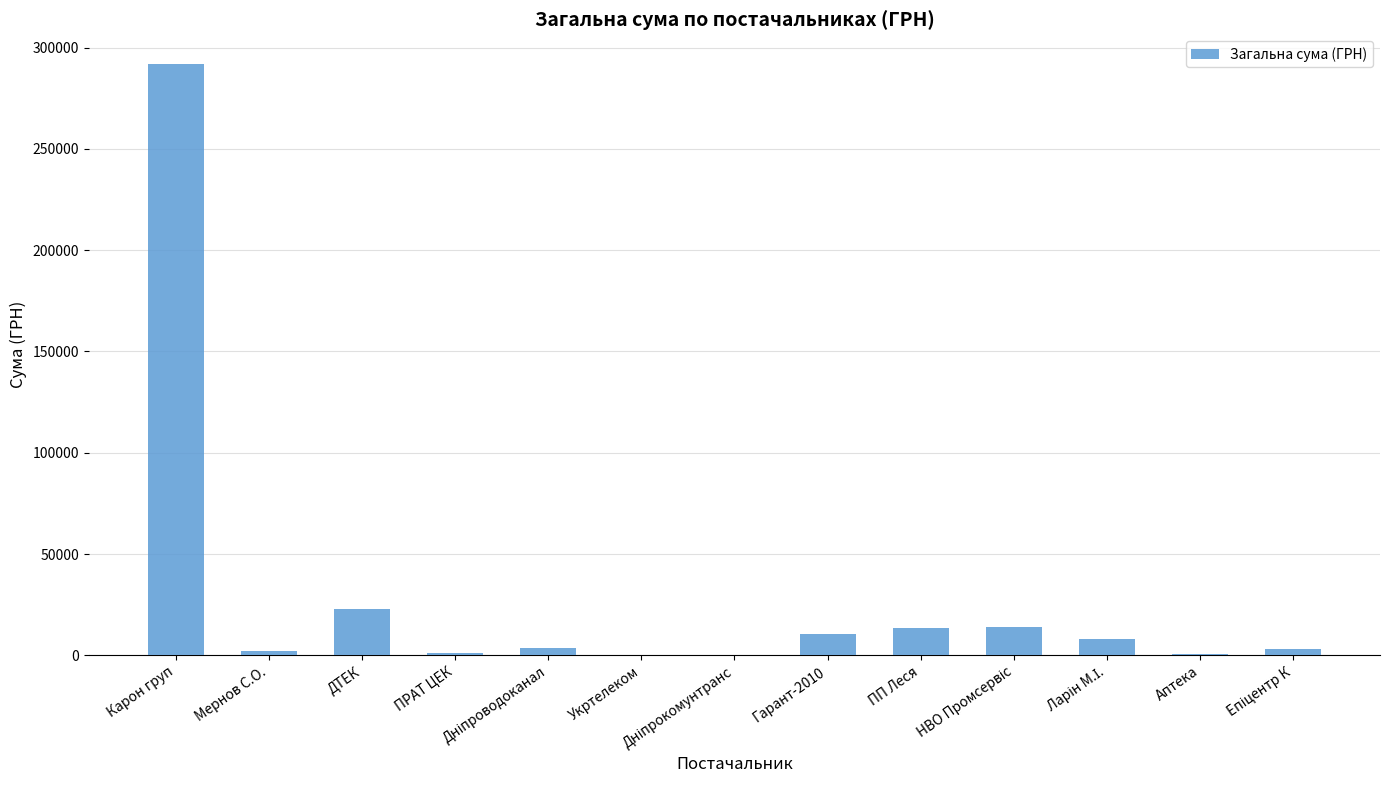

Which has a higher value, Карон груп or Гарант-2010?

Карон груп